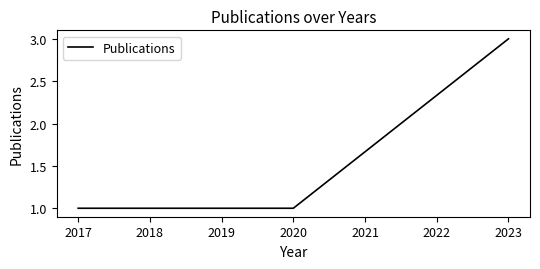

What is the average value?

2